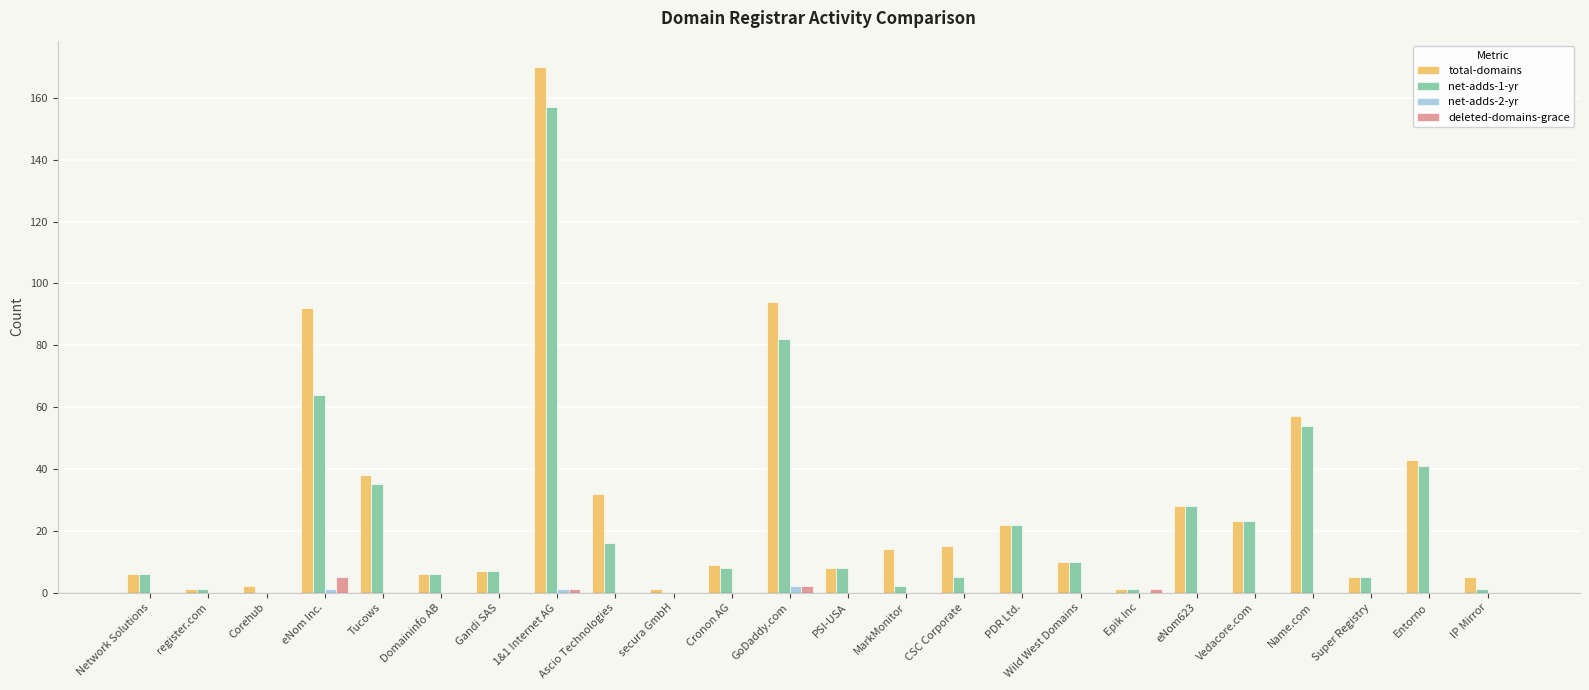

Which label corresponds to the largest value in the chart?

1&1 Internet AG